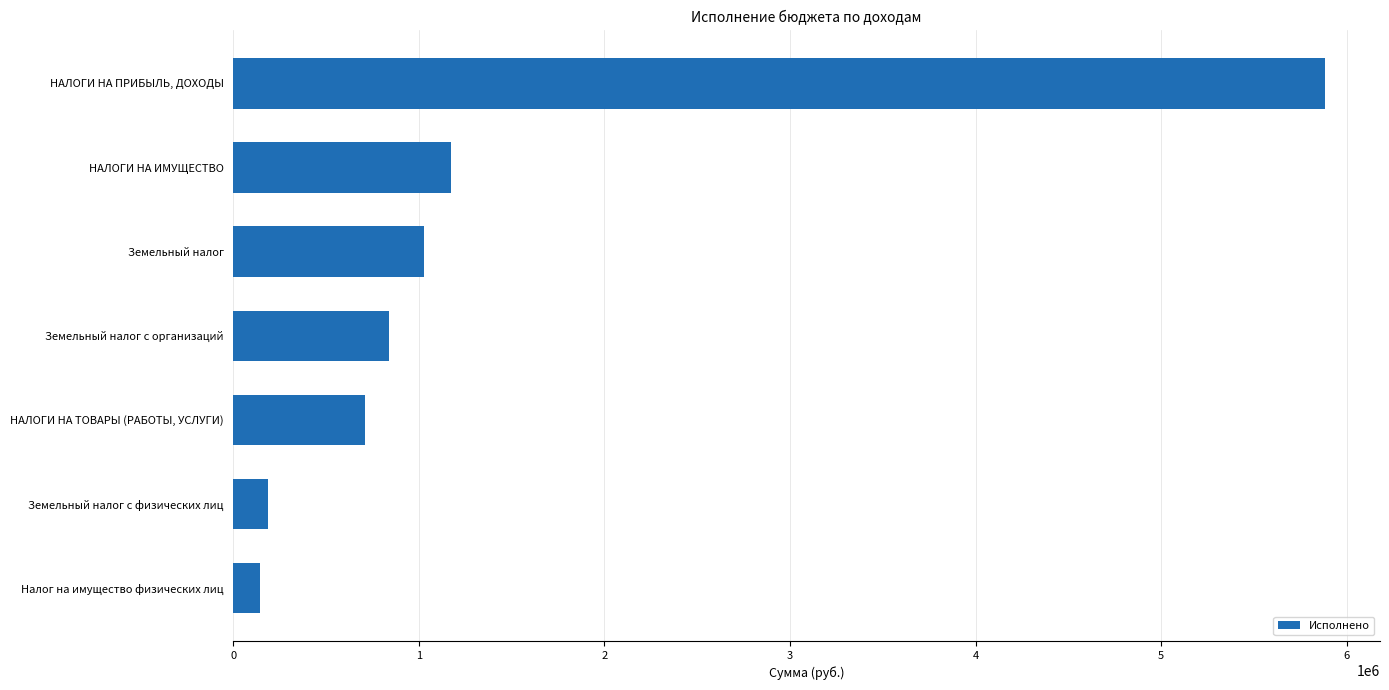

Is it true that the value at Земельный налог с организаций is 841060.6?

True